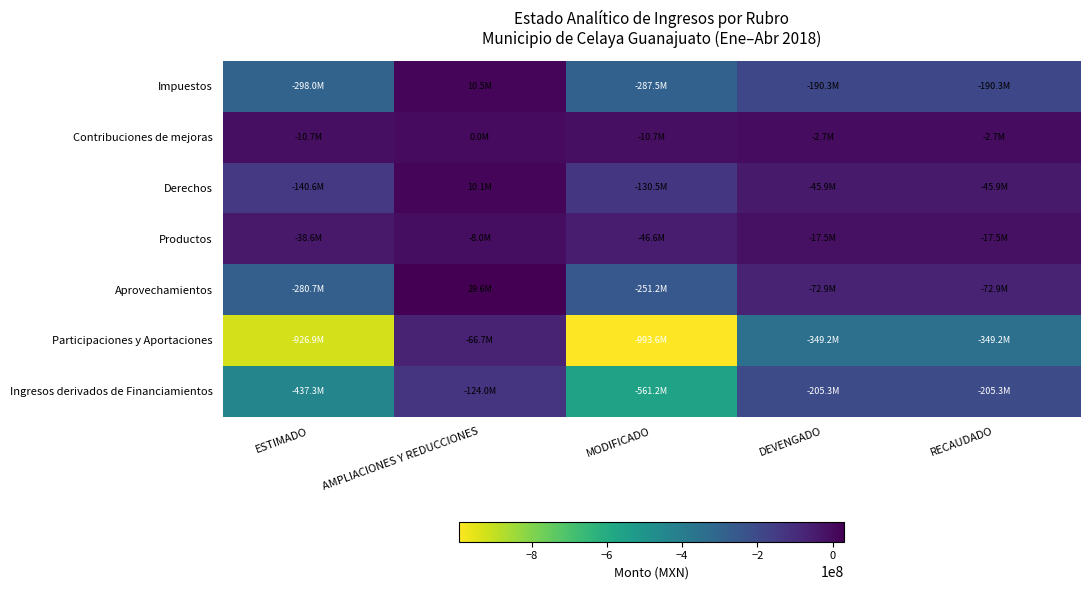

Reading left to right, list all the values displayed in this chart.

Impuestos: ESTIMADO=-298013125.3	AMPLIACIONES Y REDUCCIONES=10465048.1	MODIFICADO=-287548077.3	DEVENGADO=-190262006.0	RECAUDADO=-190262006.0
Contribuciones de mejoras: ESTIMADO=-10695736.8	AMPLIACIONES Y REDUCCIONES=0.0	MODIFICADO=-10695736.8	DEVENGADO=-2660229.3	RECAUDADO=-2660229.3
Derechos: ESTIMADO=-140628246.6	AMPLIACIONES Y REDUCCIONES=10083268.9	MODIFICADO=-130544977.7	DEVENGADO=-45932745.8	RECAUDADO=-45932745.8
Productos: ESTIMADO=-38599007.5	AMPLIACIONES Y REDUCCIONES=-8011079.0	MODIFICADO=-46610086.5	DEVENGADO=-17506288.3	RECAUDADO=-17506288.3
Aprovechamientos: ESTIMADO=-280732734.6	AMPLIACIONES Y REDUCCIONES=29574342.1	MODIFICADO=-251158392.5	DEVENGADO=-72924389.1	RECAUDADO=-72924389.1
Participaciones y Aportaciones: ESTIMADO=-926881959.9	AMPLIACIONES Y REDUCCIONES=-66730016.1	MODIFICADO=-993611976.0	DEVENGADO=-349199886.1	RECAUDADO=-349199886.1
Ingresos derivados de Financiamientos: ESTIMADO=-437281554.7	AMPLIACIONES Y REDUCCIONES=-123964985.4	MODIFICADO=-561246540.1	DEVENGADO=-205291002.7	RECAUDADO=-205291002.7